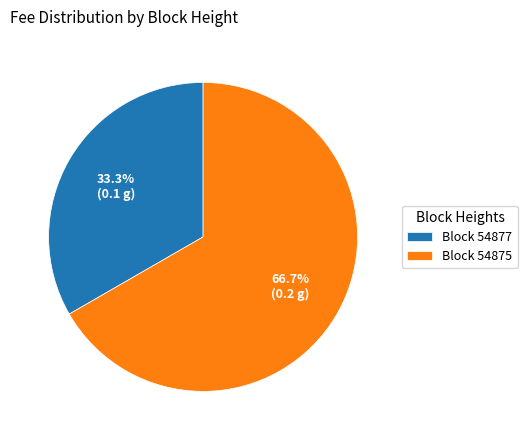

Rank the categories by value from lowest to highest.

Block 54877, Block 54875